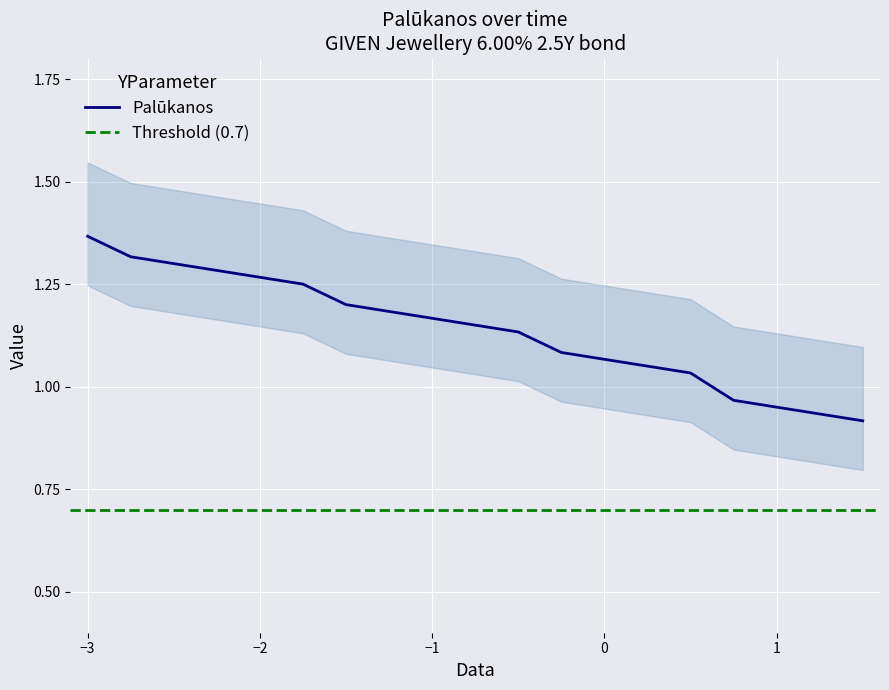

How many lines are shown in the chart?

1